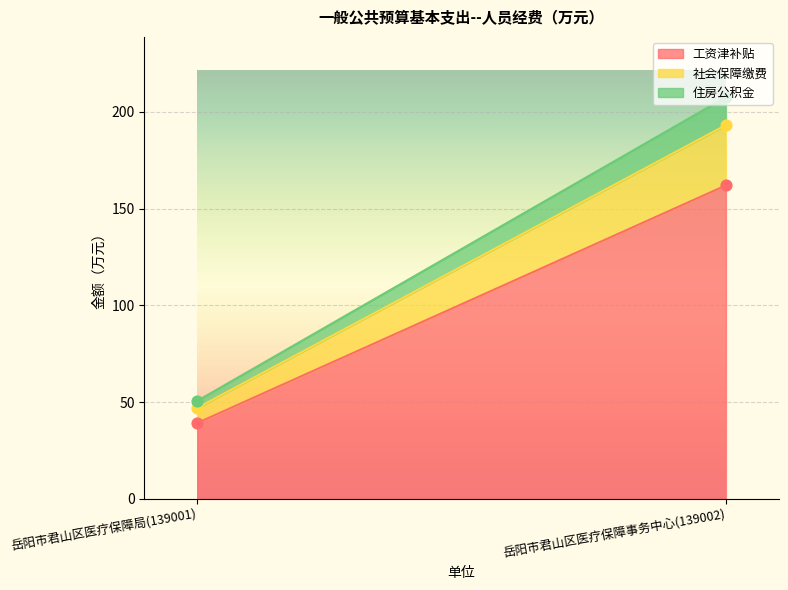

Is the value of 住房公积金 at 岳阳市君山区医疗保障局(139001) greater than the value of 社会保障缴费 at 岳阳市君山区医疗保障局(139001)?

No